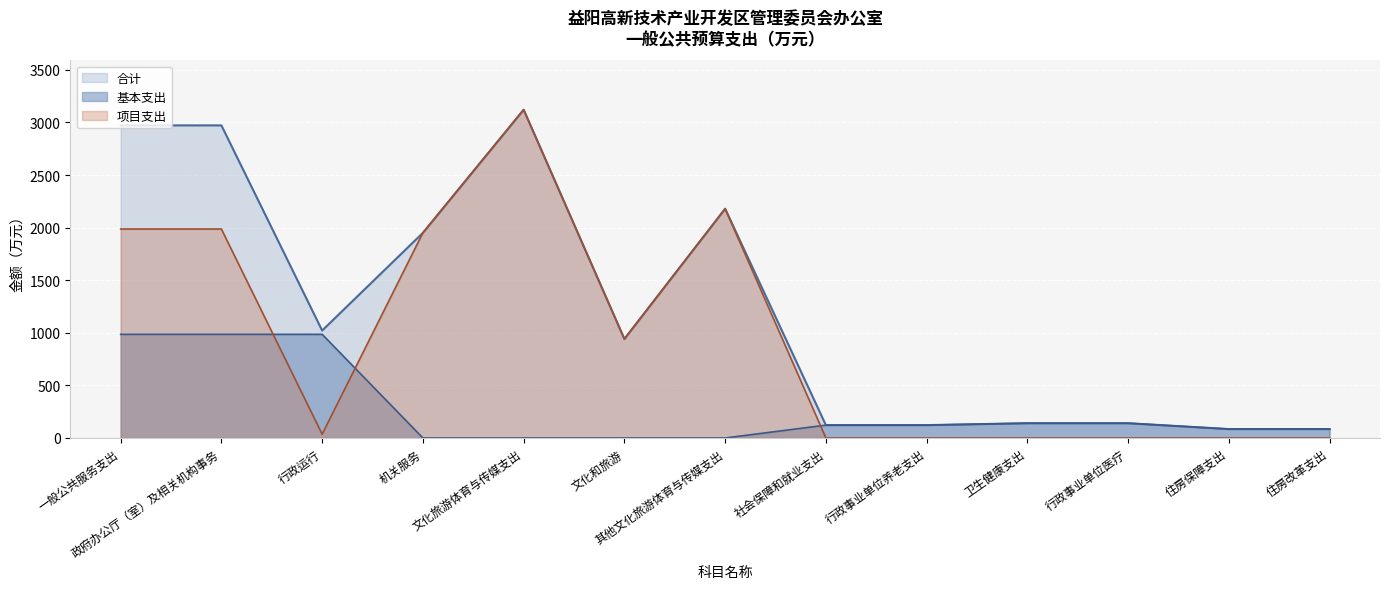

Between 机关服务 and 行政事业单位养老支出, which is larger?

机关服务